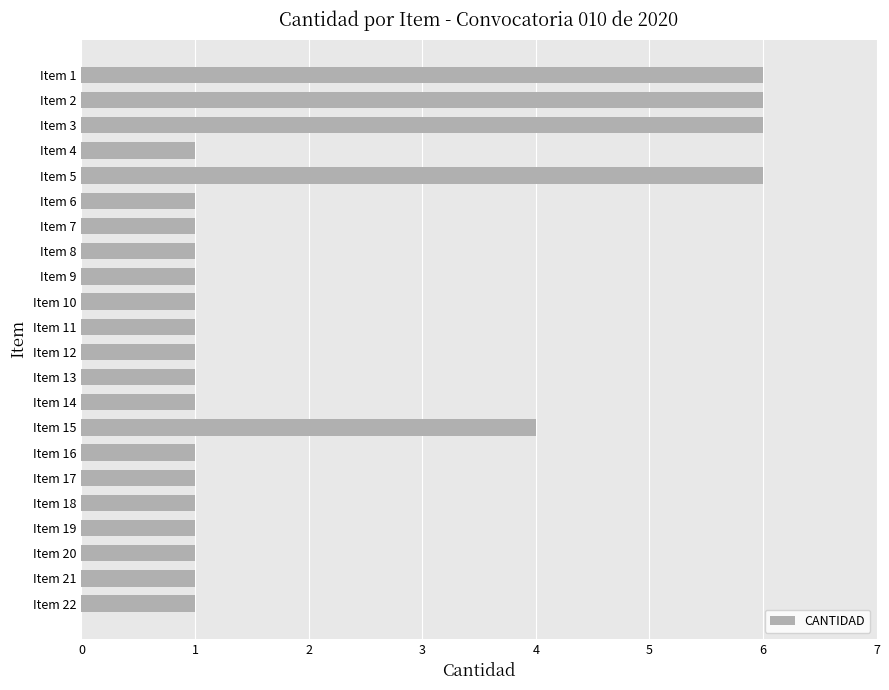

What is the value of the 8th bar from the top?

1